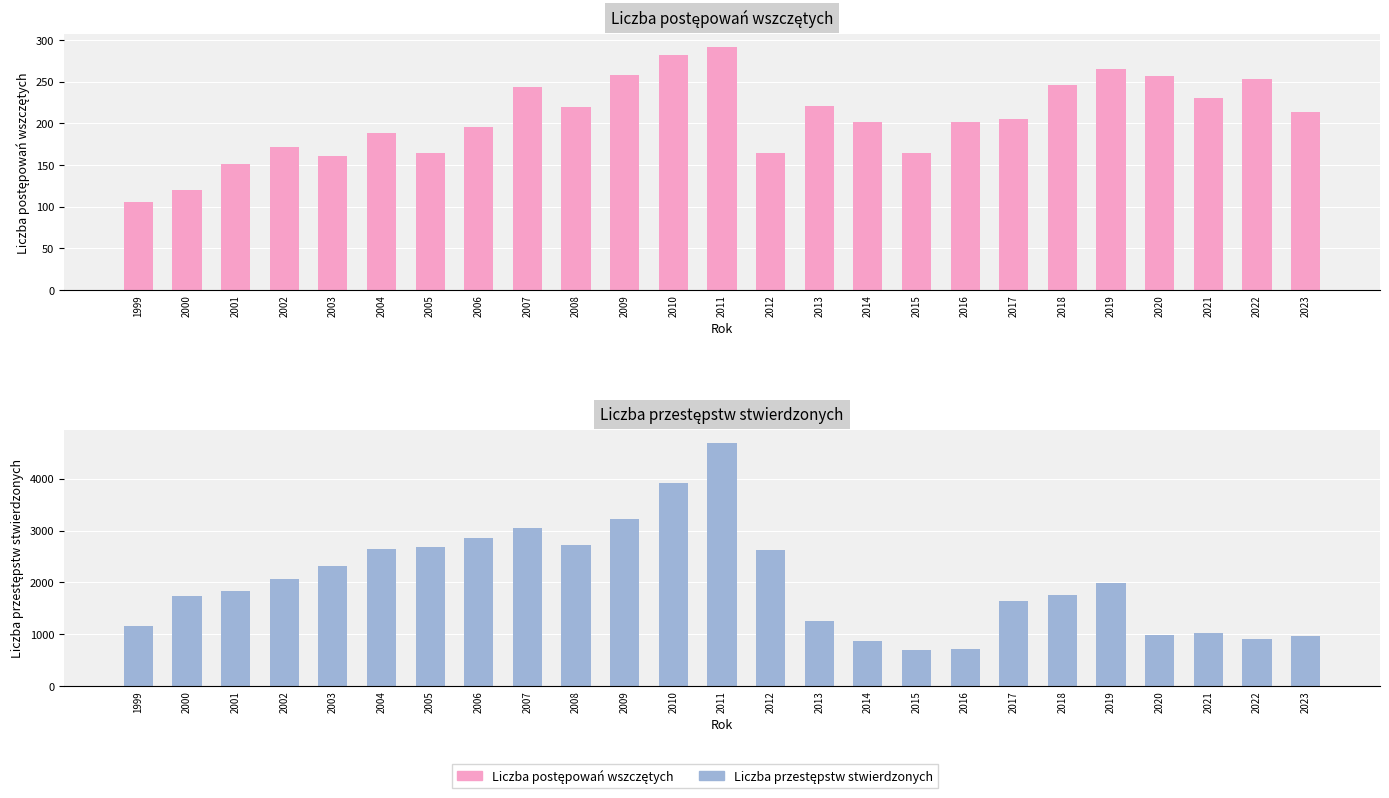

What is the average value of the Liczba przestępstw stwierdzonych series?

2013